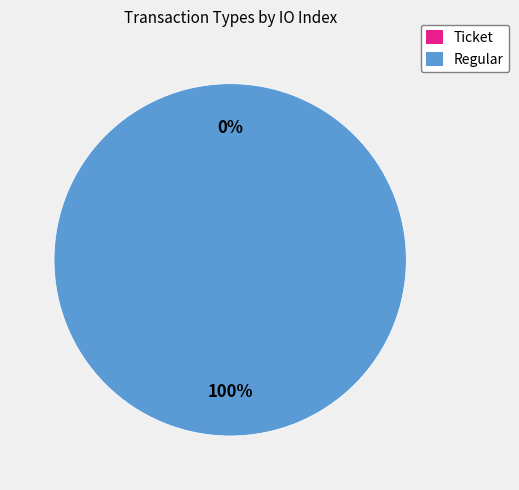

Is there a majority slice in this chart?

Yes